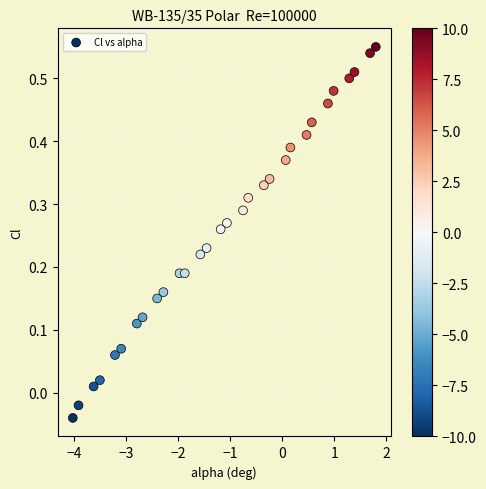

What is the range of X values (max minus min)?

5.8